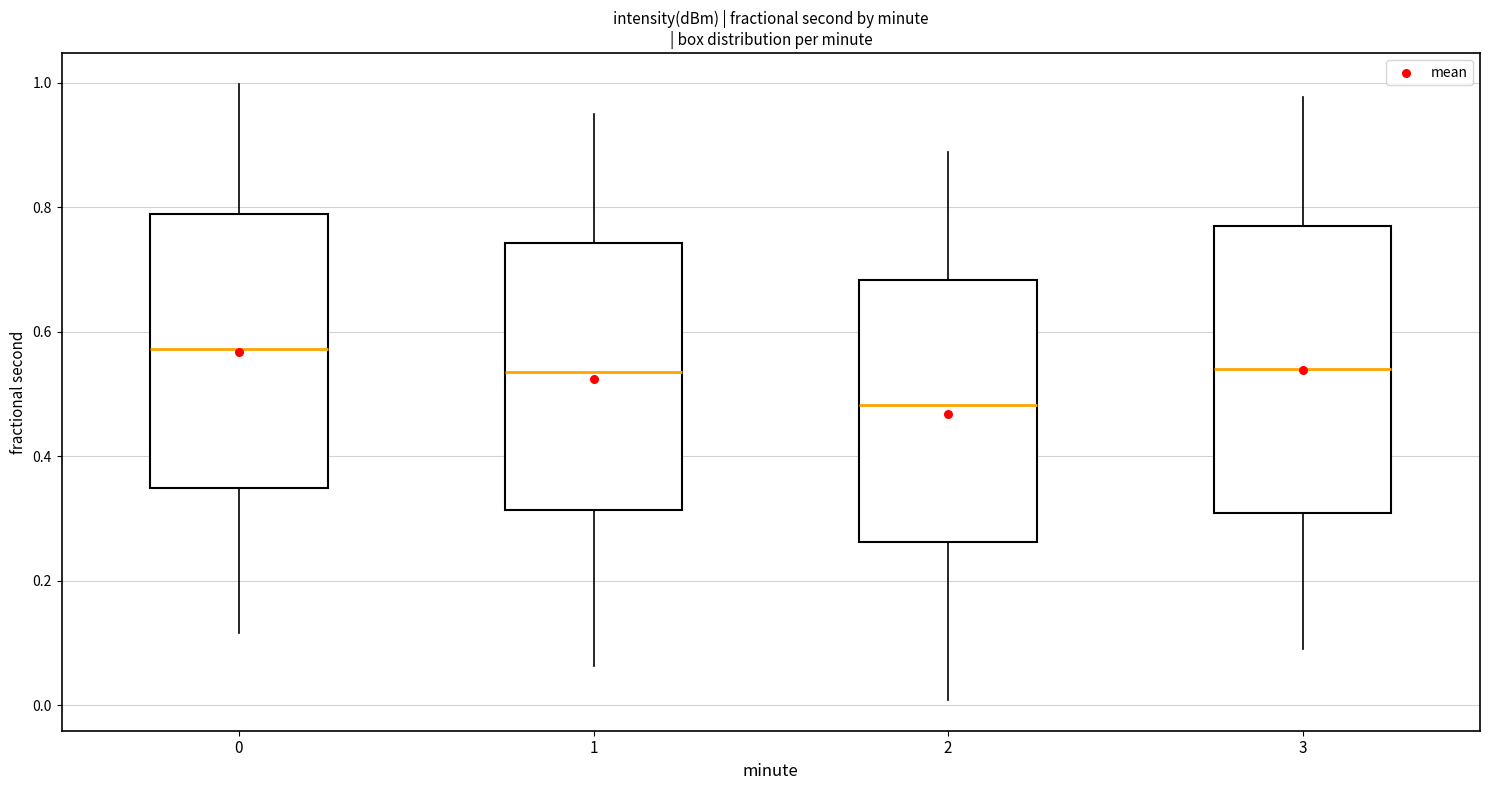

Reading left to right, read every box against the y-axis: the position of its median line, the range the box covers, and the ends of its whiskers. The values are not printed on the chart, so give them approximately, as read against the axis.

0: median 0.58, box 0.34 to 0.78, whiskers 0.12 to 1.00
1: median 0.54, box 0.32 to 0.74, whiskers 0.06 to 0.94
2: median 0.48, box 0.26 to 0.68, whiskers 0.00 to 0.88
3: median 0.54, box 0.30 to 0.76, whiskers 0.10 to 0.98